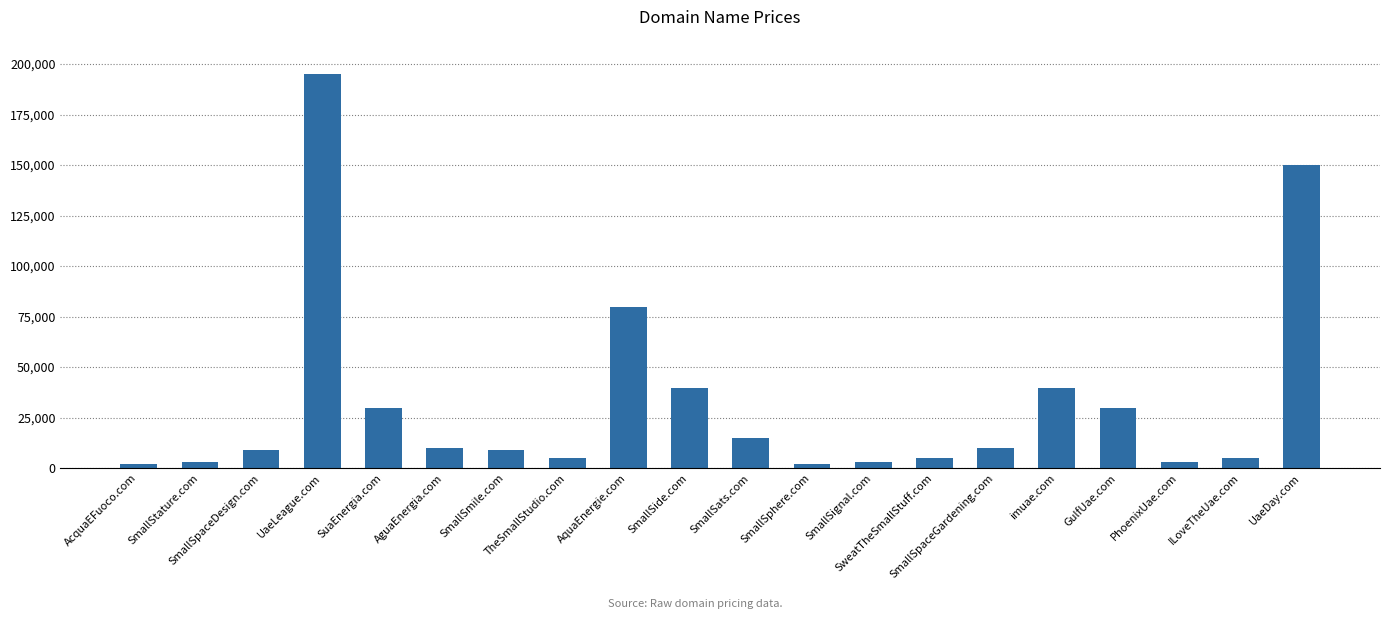

What is the greatest value displayed?

194888